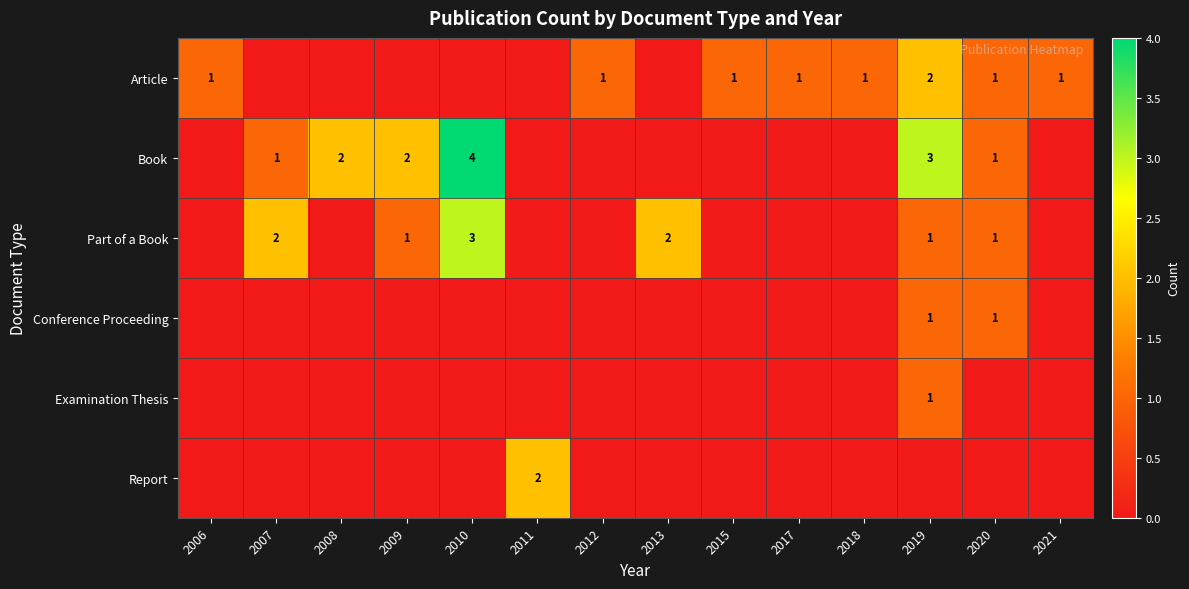

The Article series shows 1 at 2006. True or false?

True